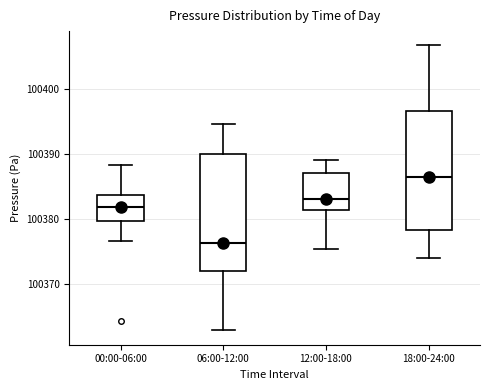

Where is the upper edge of the box for 12:00-18:00 on the y-axis? The values are not printed on the chart, so give them approximately, as read against the axis.

100387